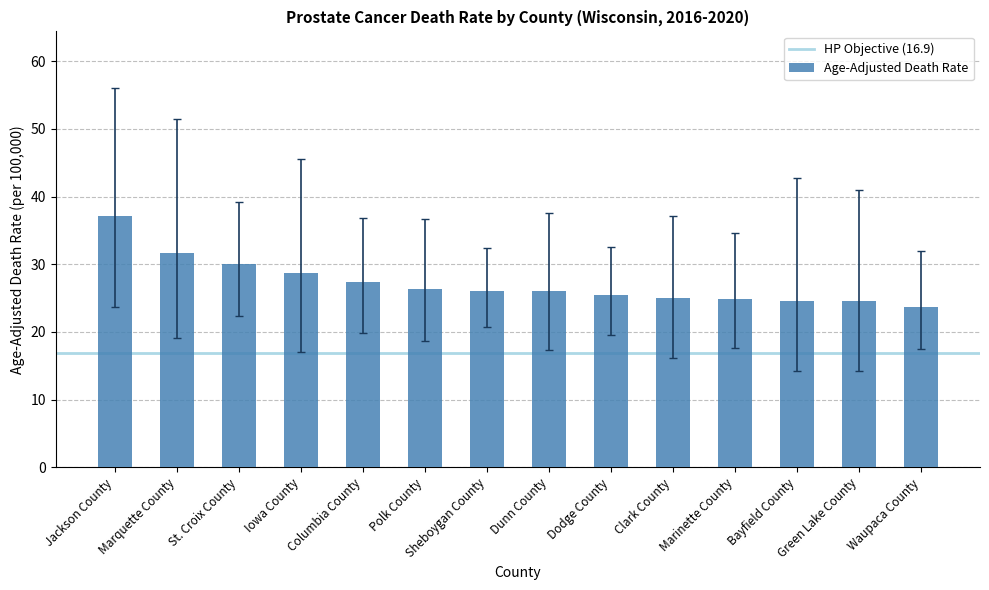

What is the difference between the maximum and minimum values?

13.5